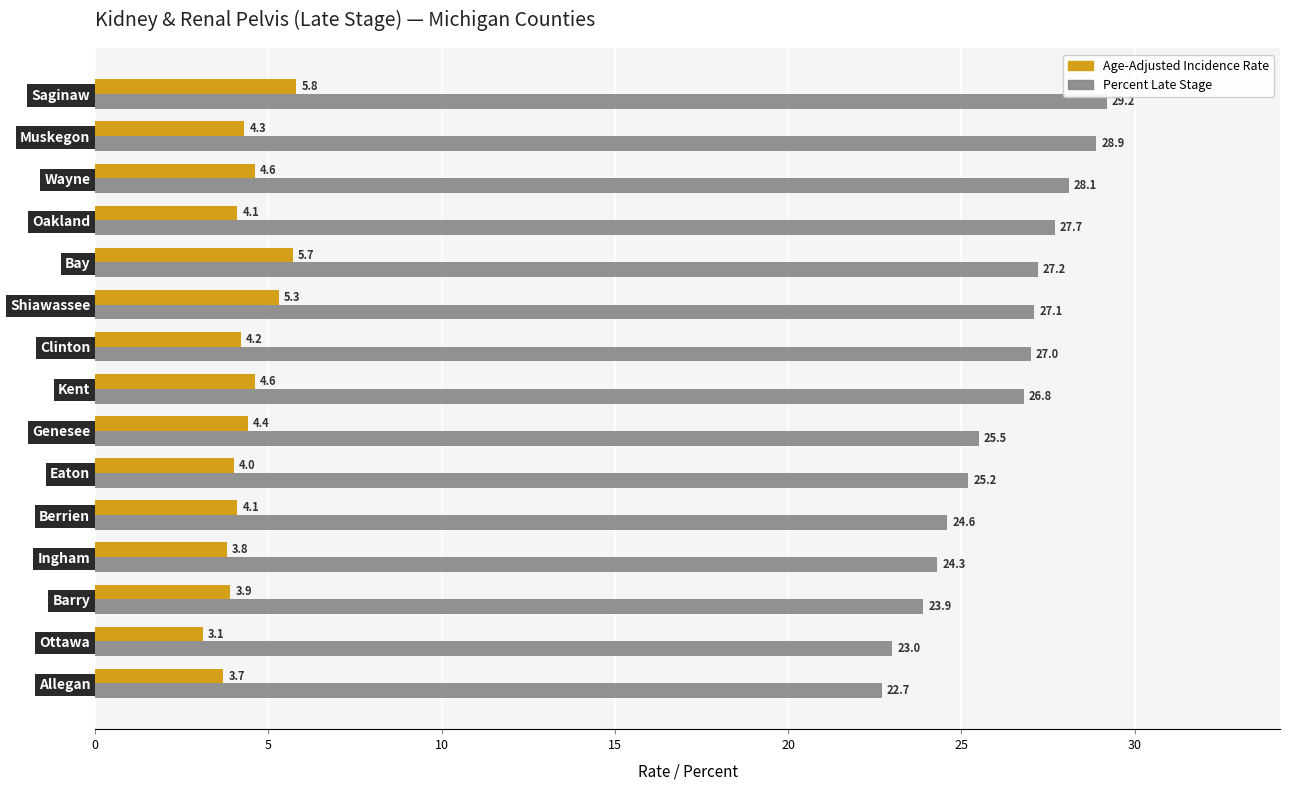

At how many categories does at least one series exceed 20?

15